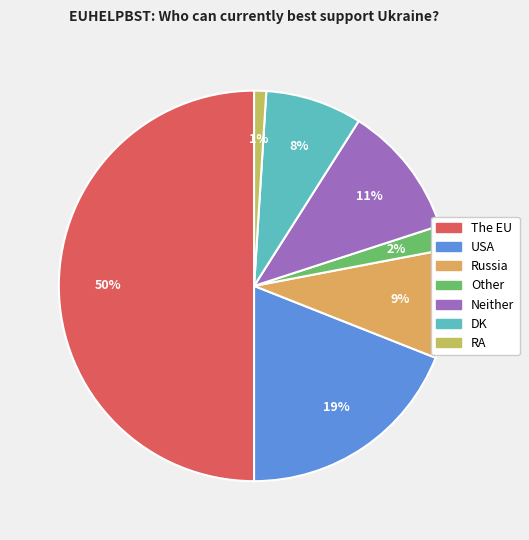

Does RA represent more than half of the total?

No